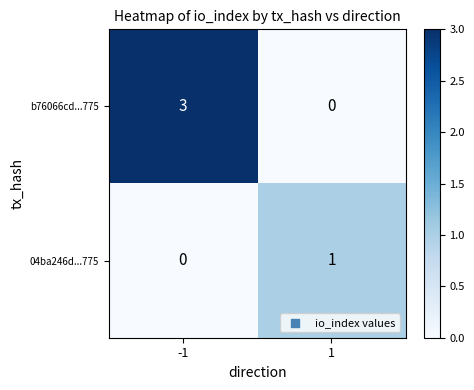

Which series changed the most between -1 and 1?

b76066cd...775